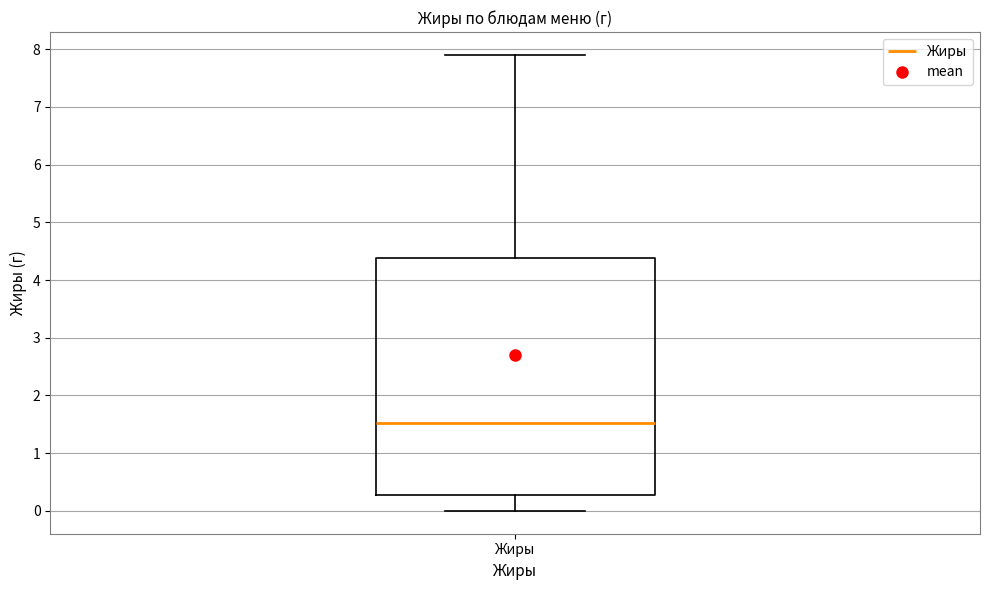

Read this box plot against the y-axis: the position of the median line, the range covered by the box, and the ends of both whiskers. The values are not printed on the chart, so give them approximately, as read against the axis.

median 1.5, box 0.3 to 4.4, whiskers 0.0 to 7.9